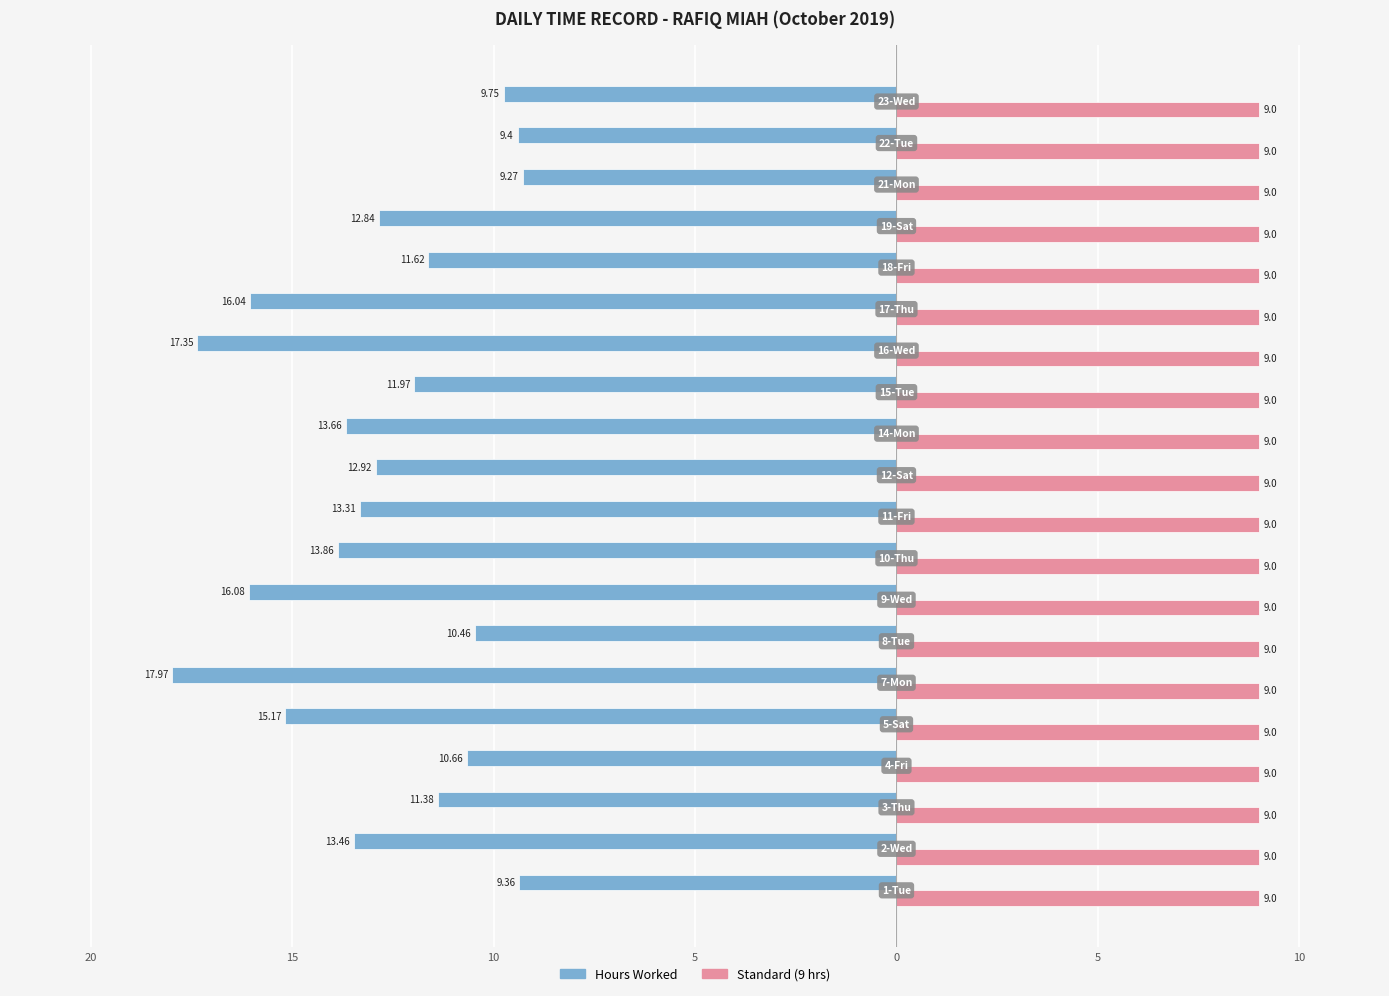

What are all the series names shown in the legend?

Hours Worked, Standard (9 hrs)